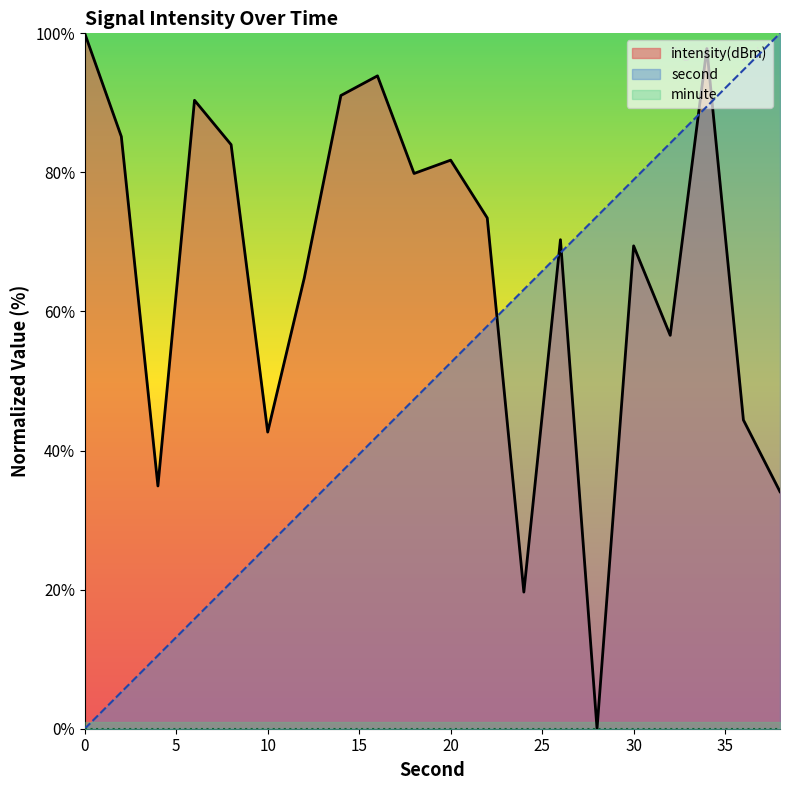

What are all the series names shown in the legend?

intensity(dBm), second, minute